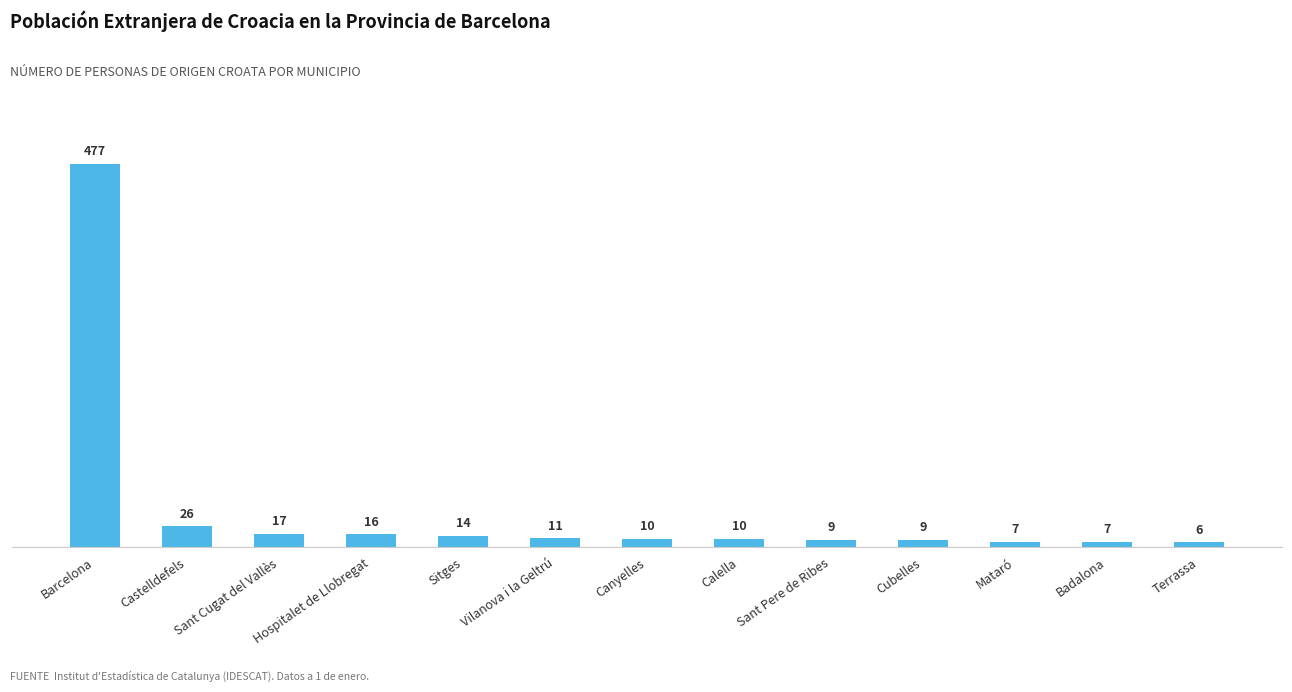

What is the sum of all values?

619